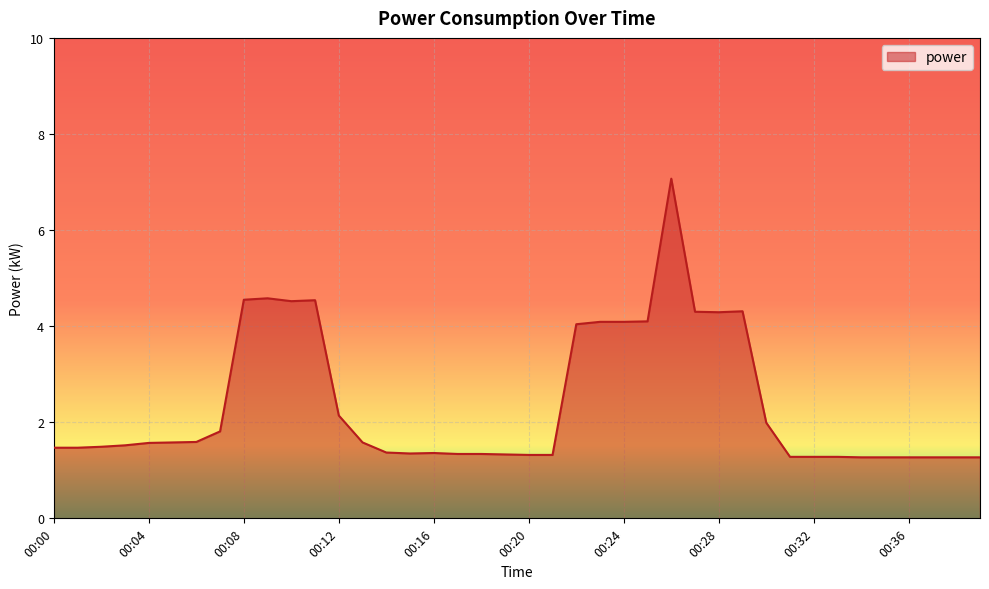

What is the difference between the maximum and minimum values?

5.8